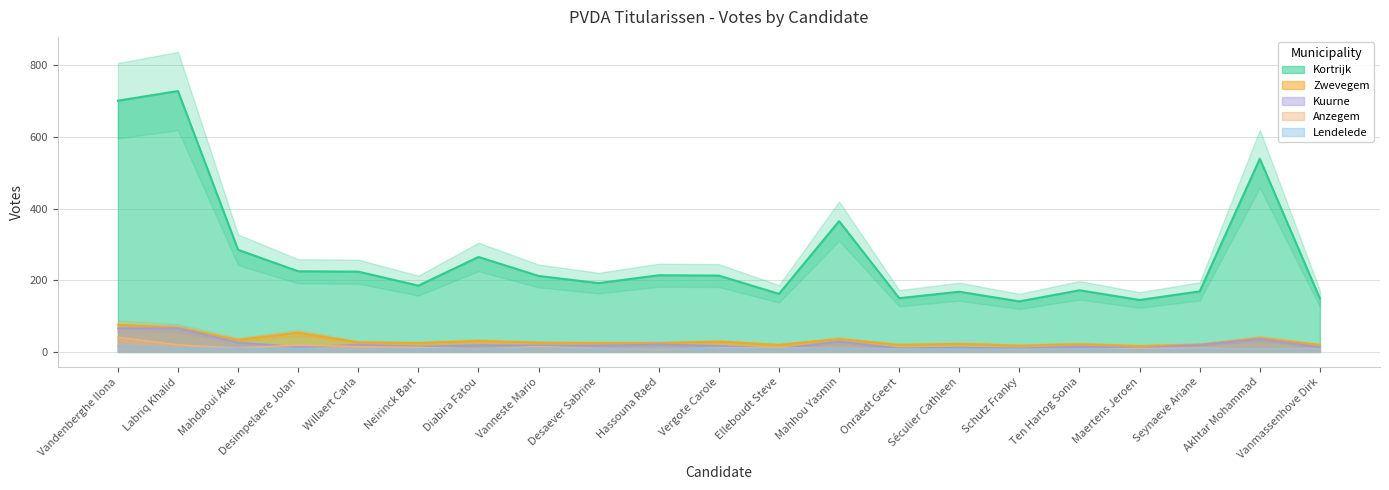

What are all the series names shown in the legend?

Kortrijk, Zwevegem, Kuurne, Anzegem, Lendelede